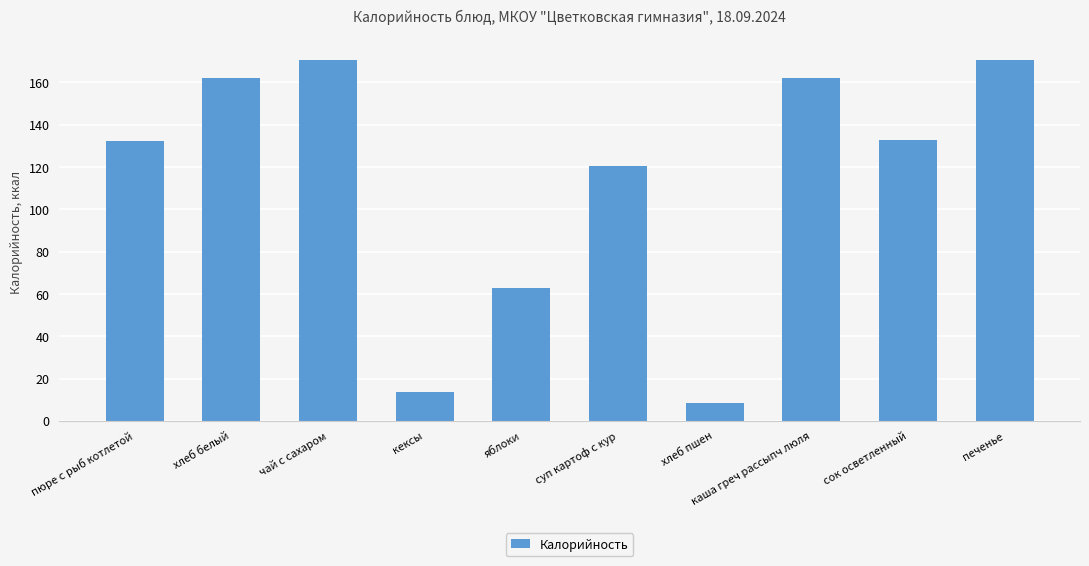

What value does the data have at яблоки?

63.0